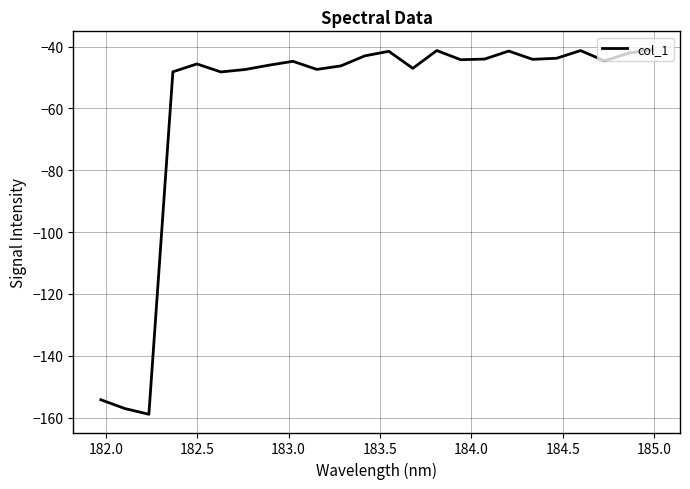

What is the difference between the maximum and minimum values?

117.9